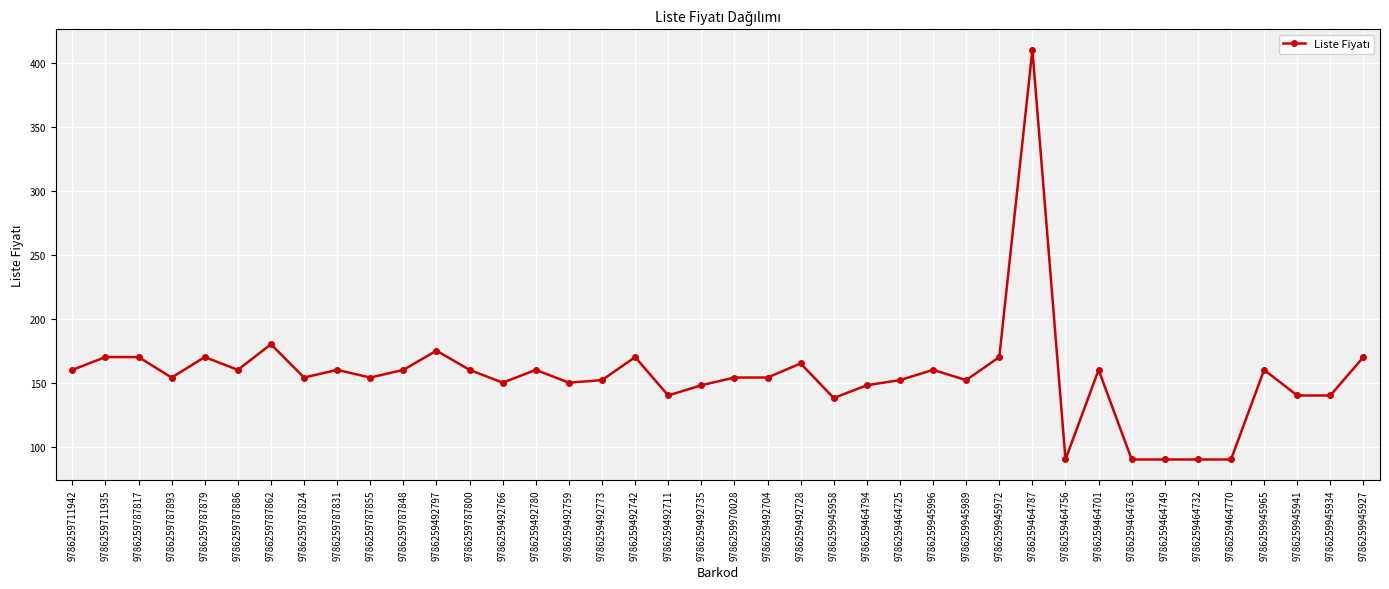

What is the approximate value at 9786259787862, to the nearest 50?

200